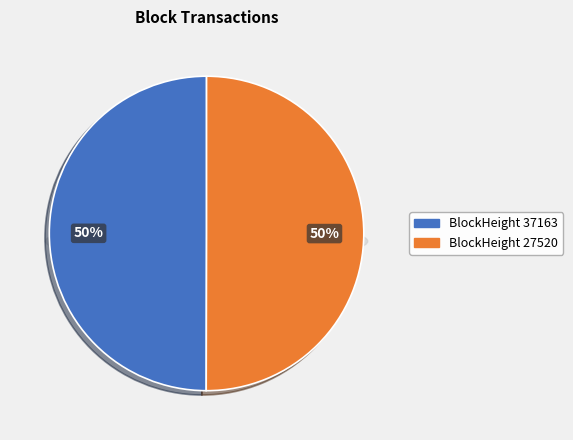

Rank the categories by value from lowest to highest.

27520, 37163